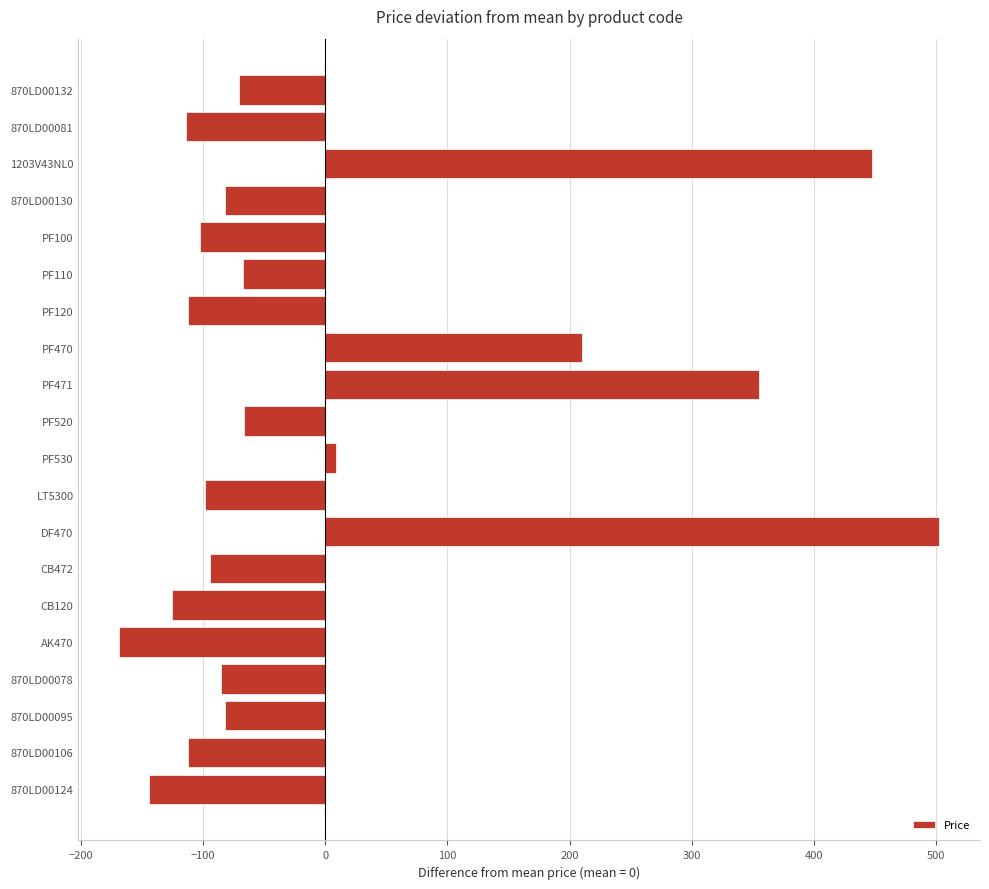

How many negative values are there?

15